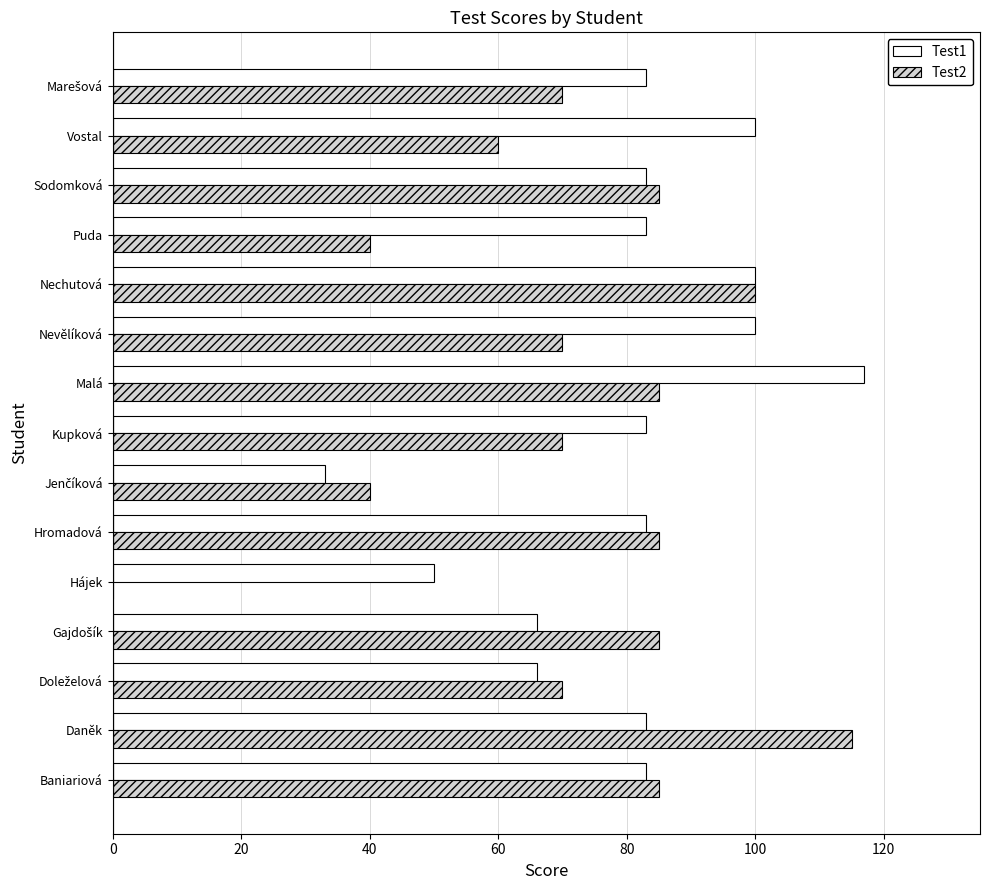

Where is Test2 nearest to the value 57?

Vostal